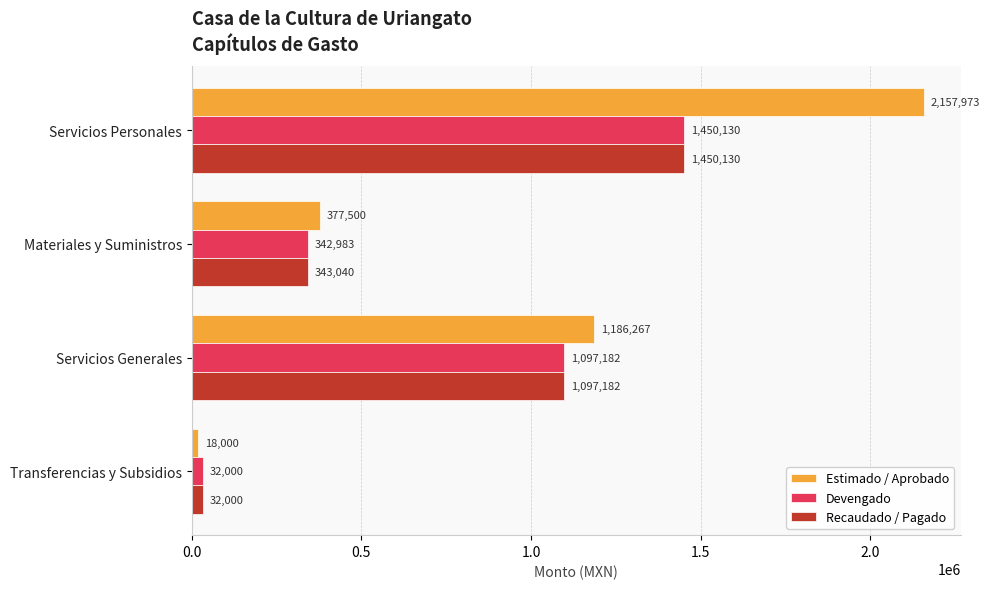

The value of Estimado / Aprobado at Servicios Personales is 2157972.9. True or false?

True